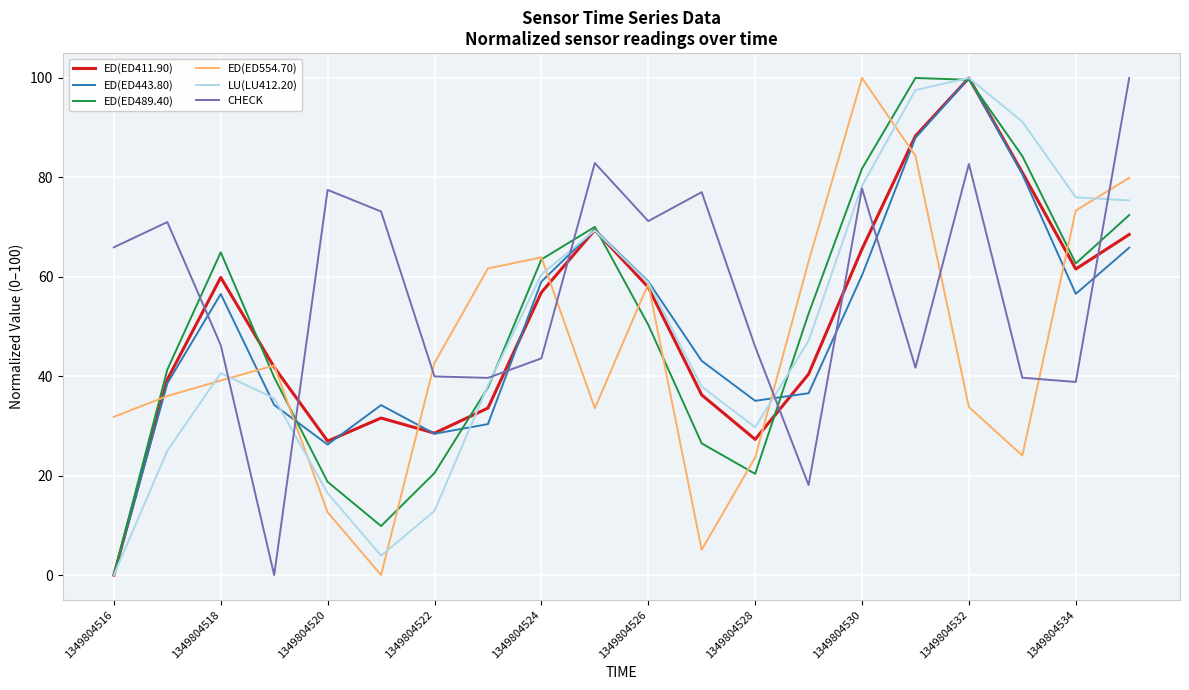

What is the highest value of the CHECK series?

100.0